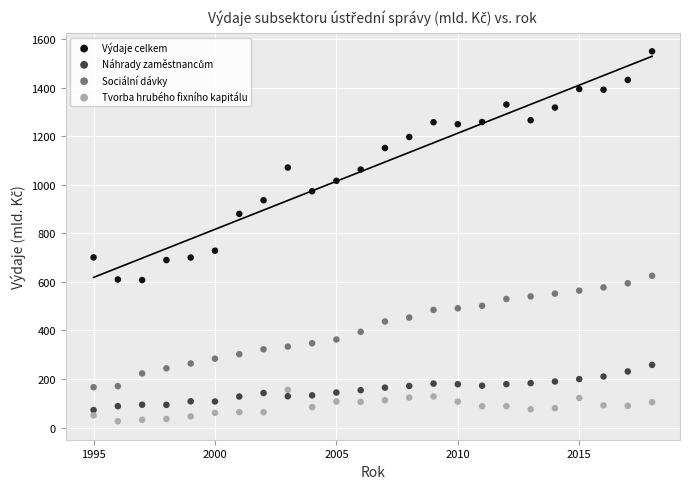

Across all series, what Y value is closest to 787?

728.6